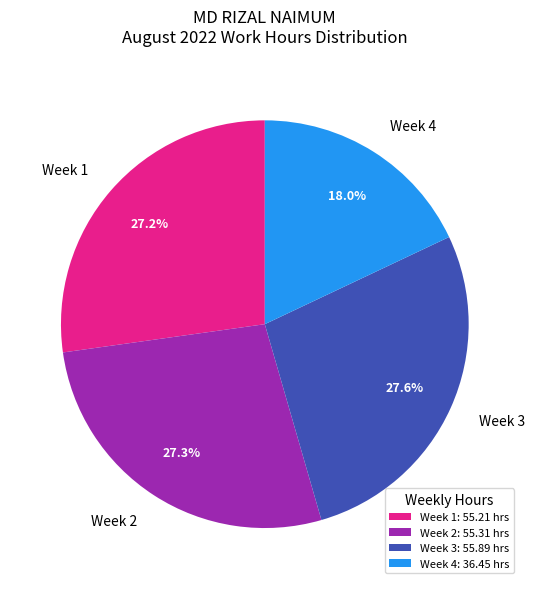

Approximately how many times larger is the value at Week 2 compared to Week 4?

1.5